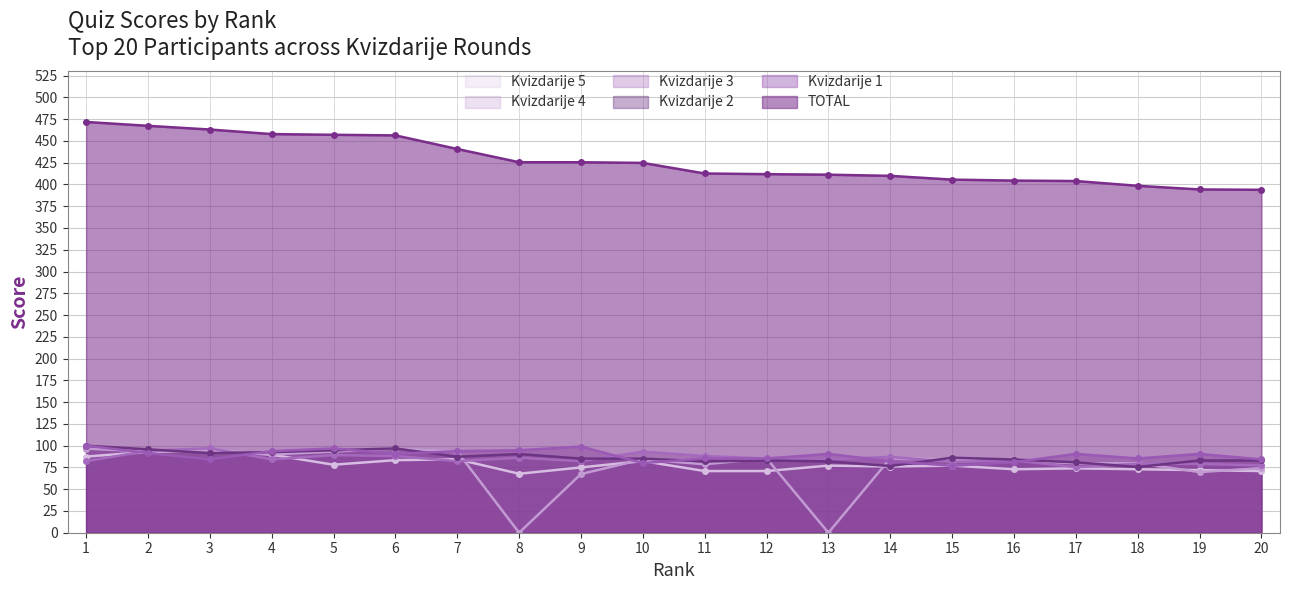

True or false: Kvizdarije 5 has a value of 127.1 at 3.

False